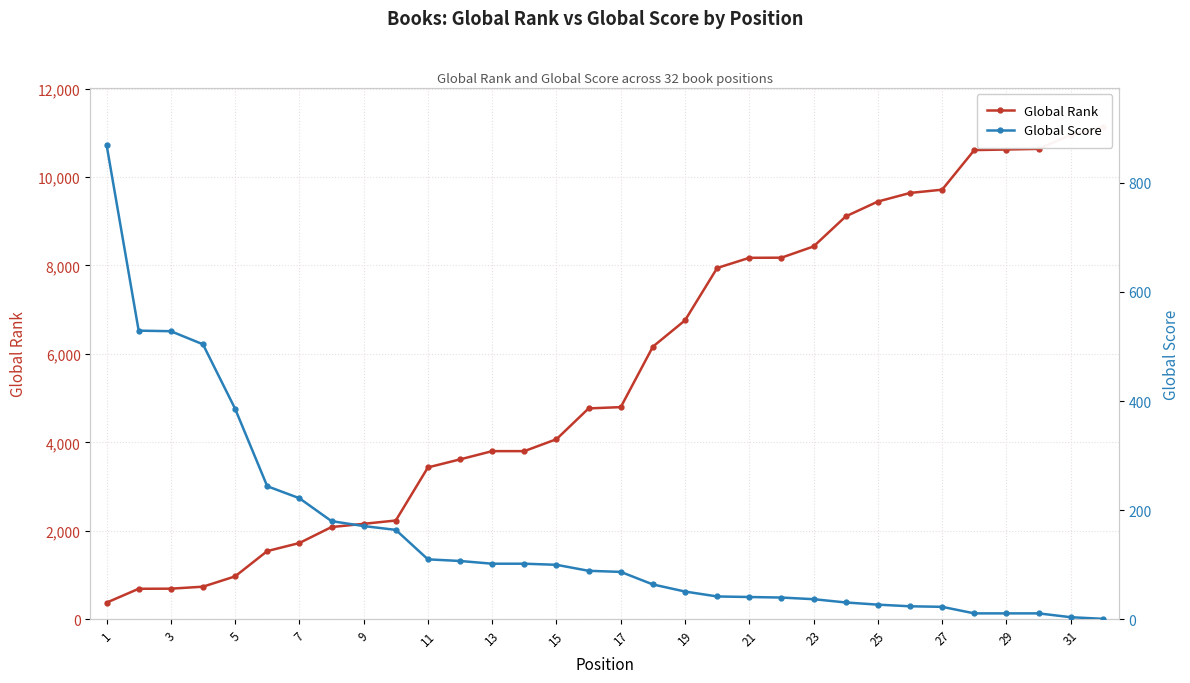

How many lines are shown in the chart?

2